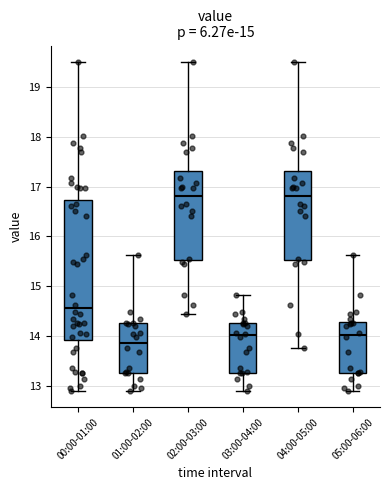

Comparing the boxes themselves (not the whiskers), which one is the tallest?

00:00-01:00